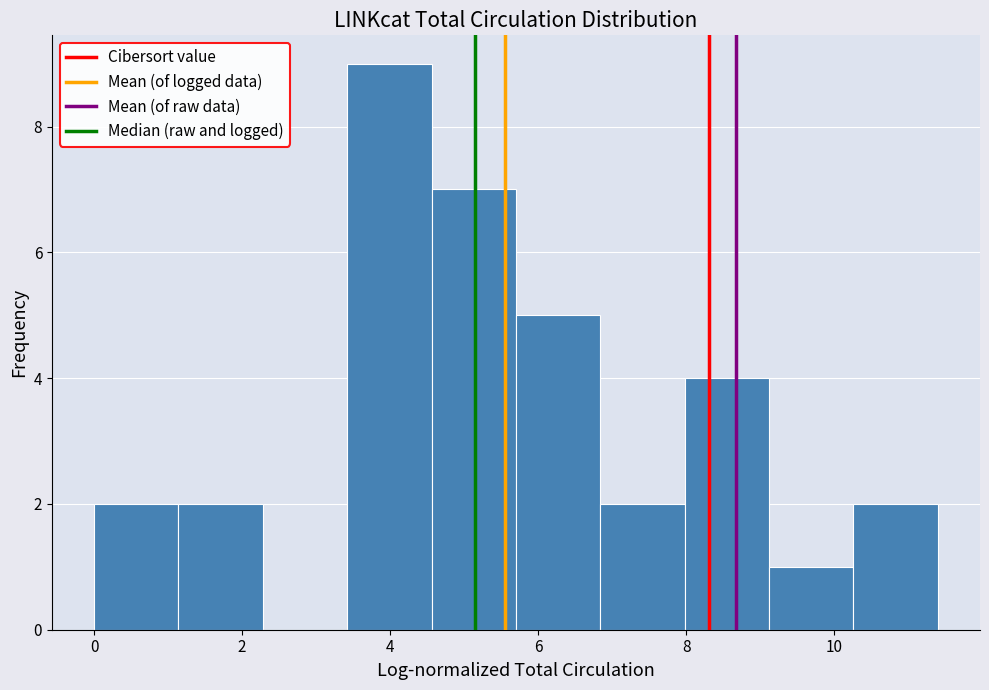

Over which range of the x-axis is the bar tallest?

3.4 to 4.6